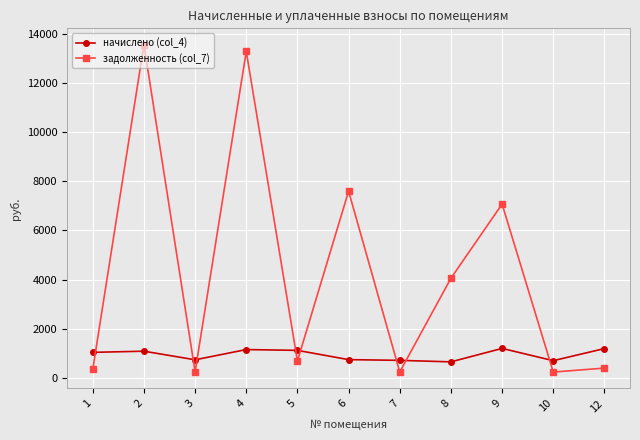

Is the value of задолженность (col_7) at 6 greater than the value of начислено (col_4) at 7?

Yes